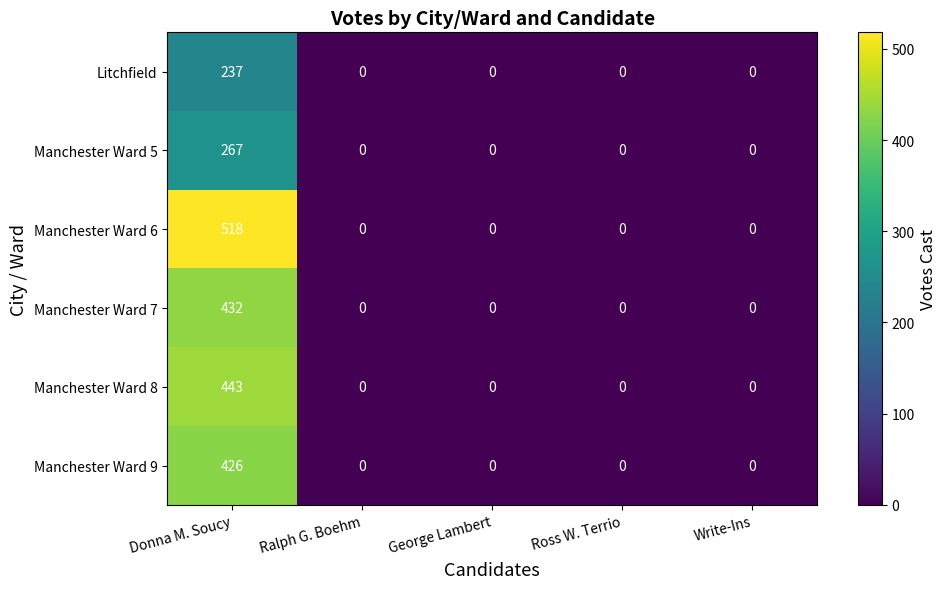

Which series changed the most between Donna M. Soucy and George Lambert?

Manchester Ward 6